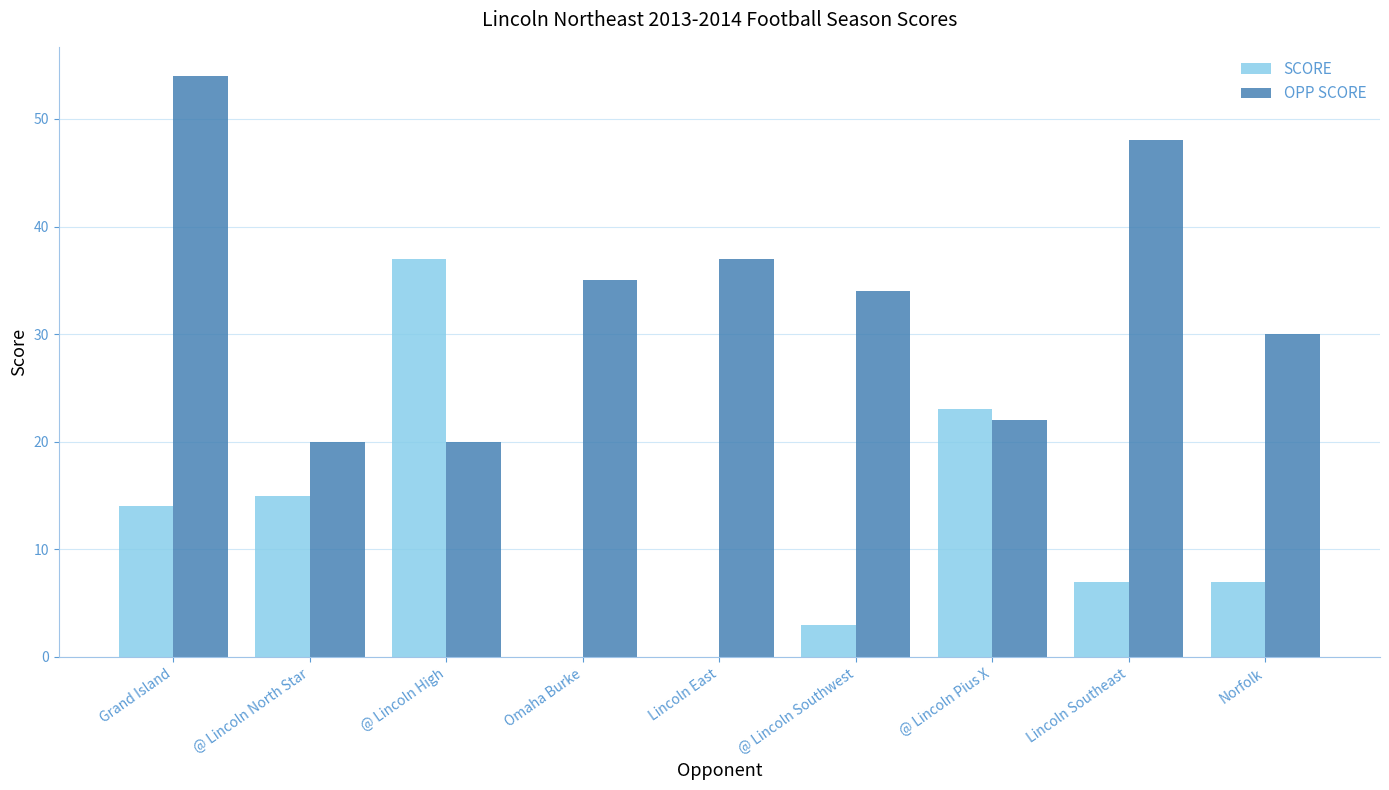

Where is OPP SCORE nearest to the value 37?

Lincoln East